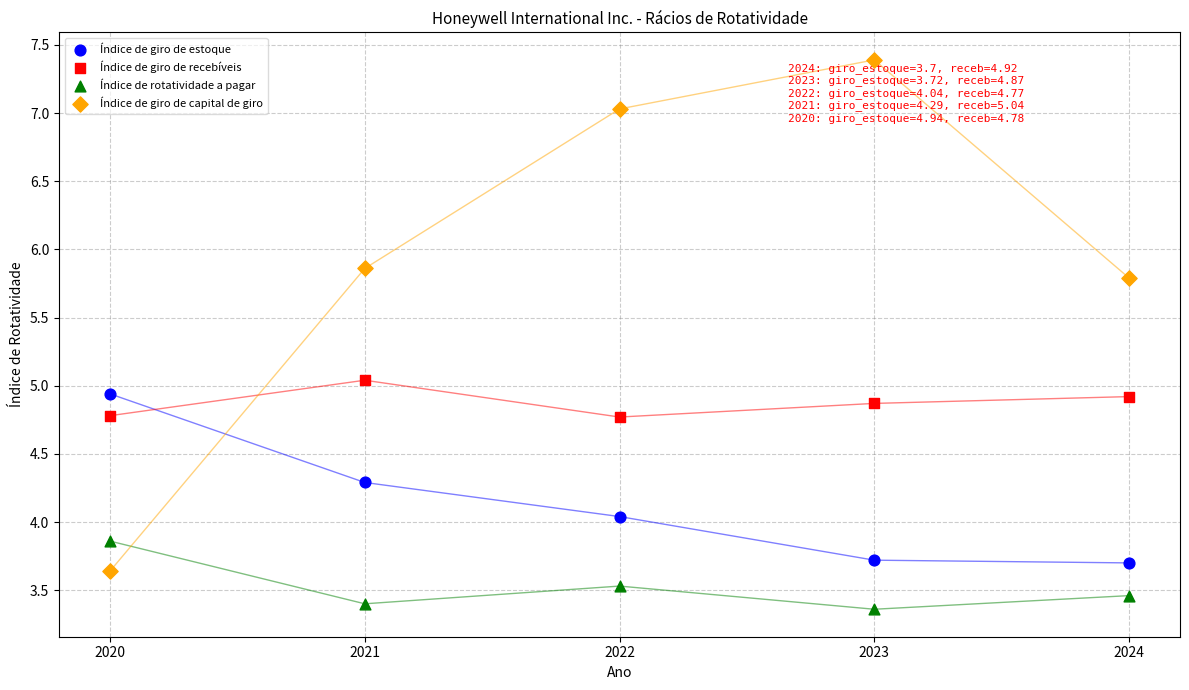

Which series reaches the minimum Y coordinate?

Índice de rotatividade a pagar